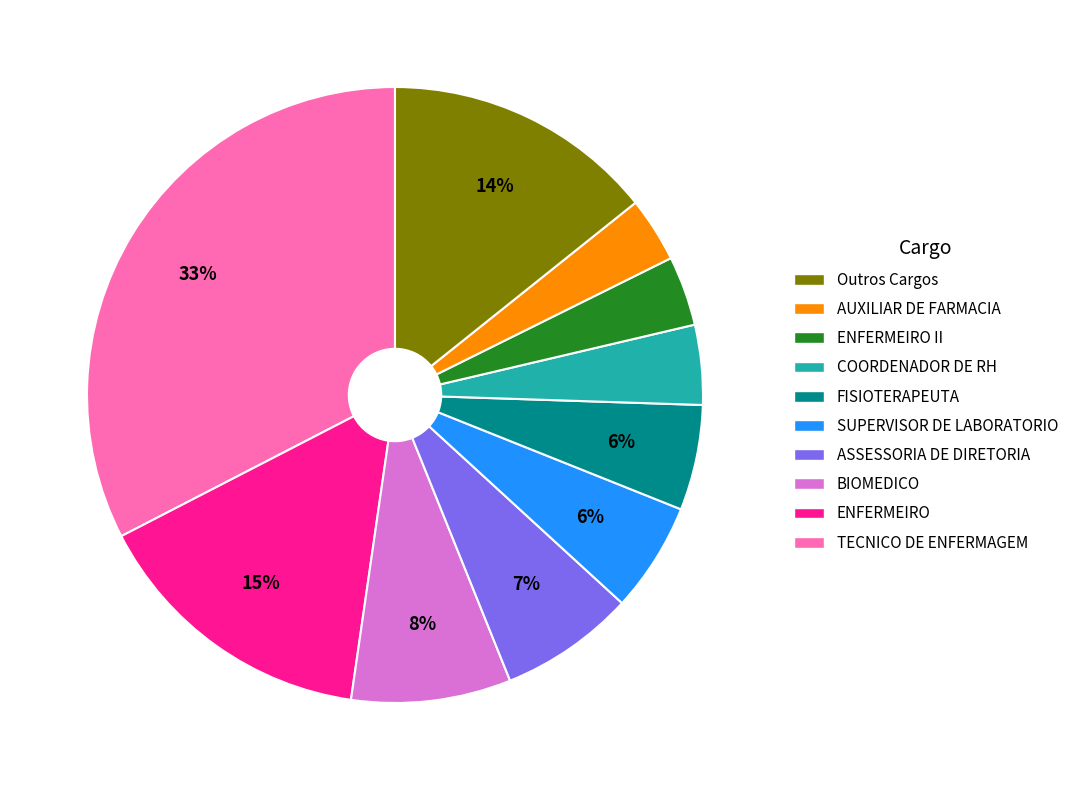

To the nearest percent, what is the average slice percentage?

10%